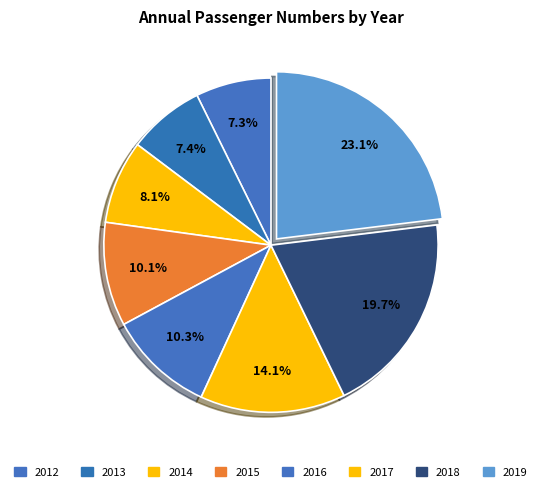

To the nearest percent, what is the difference between the largest and smallest slice percentages?

16%